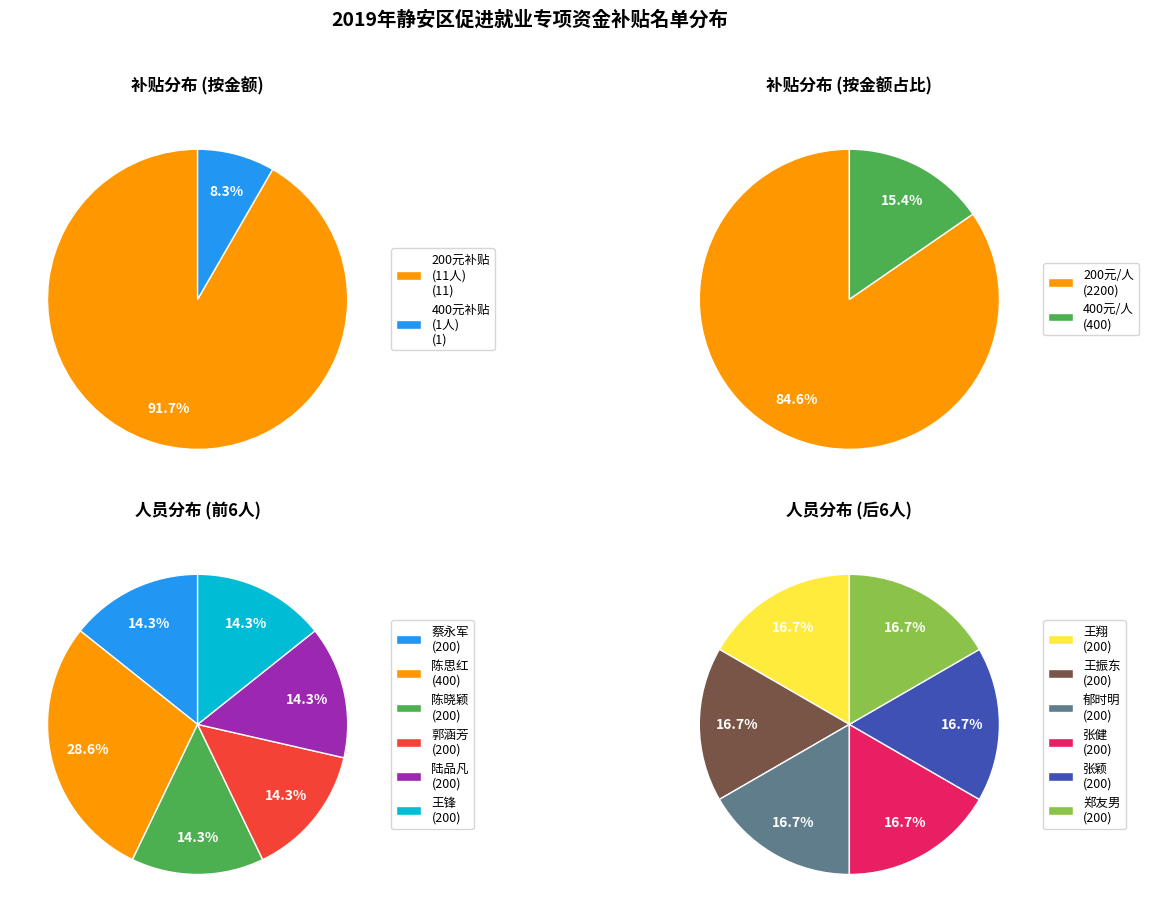

True or false: 郑友男 accounts for 8% of the total.

True